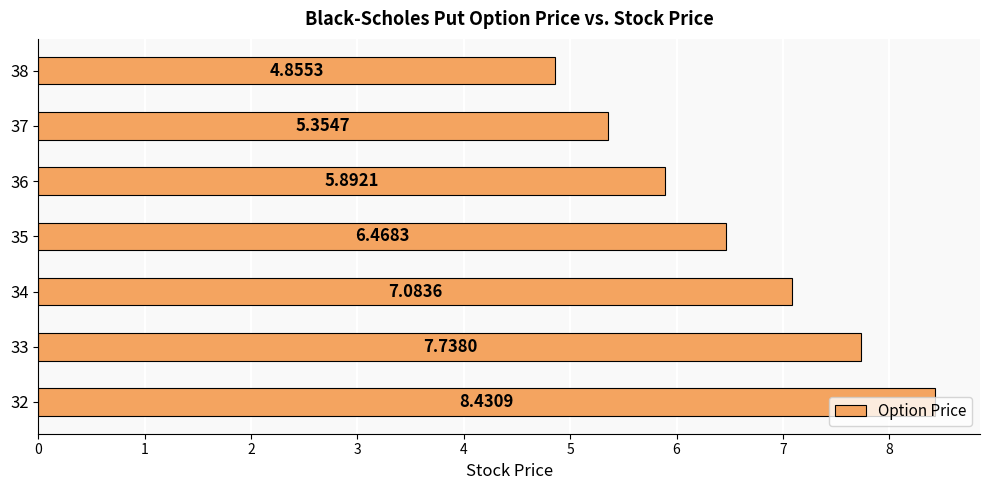

List the labels in order of value, smallest first.

38, 37, 36, 35, 34, 33, 32